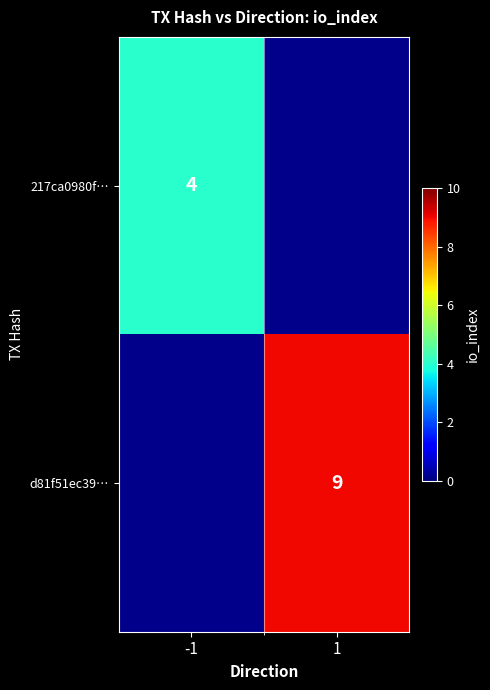

The value of d81f51ec39… at 1 is 4.5. True or false?

False